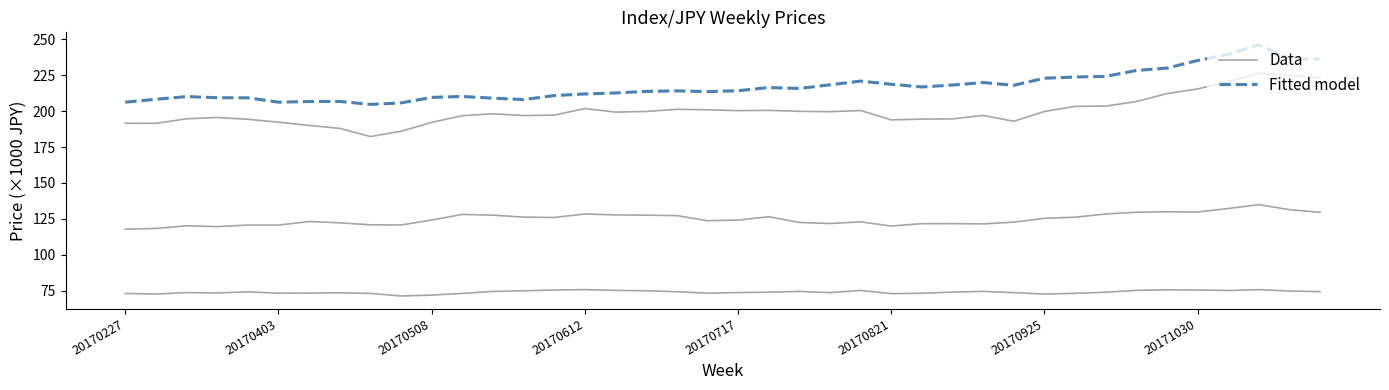

Which category has the lowest value in the Fitted model series?

8